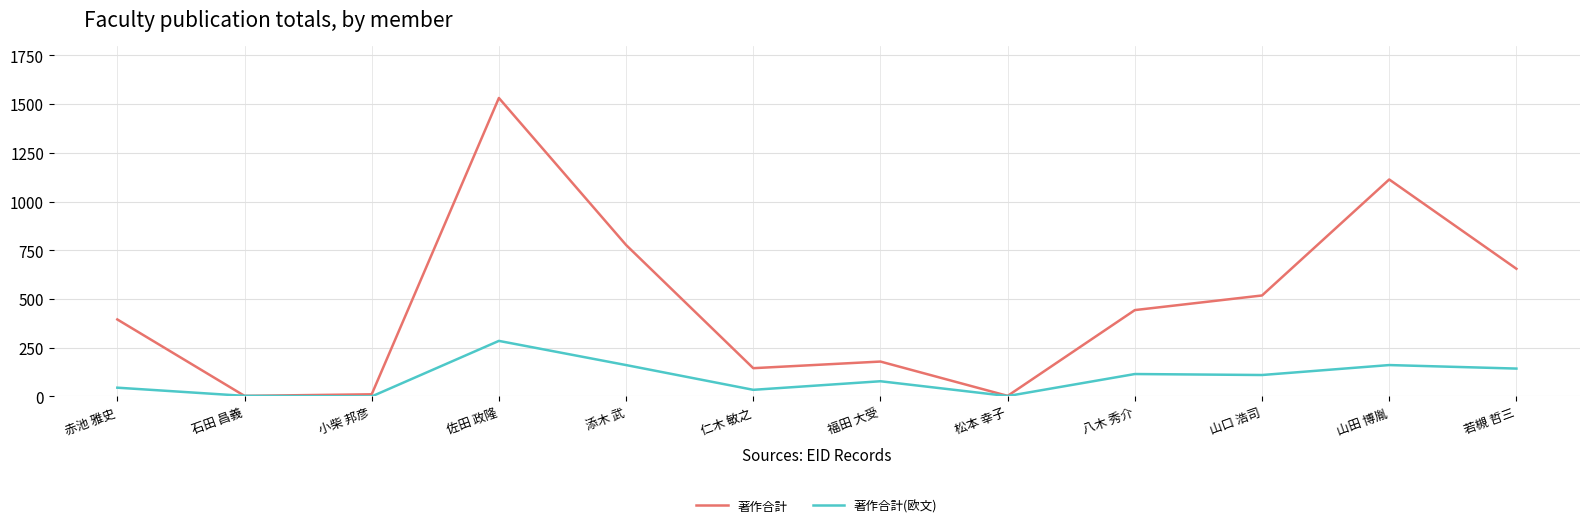

How many lines are shown in the chart?

2